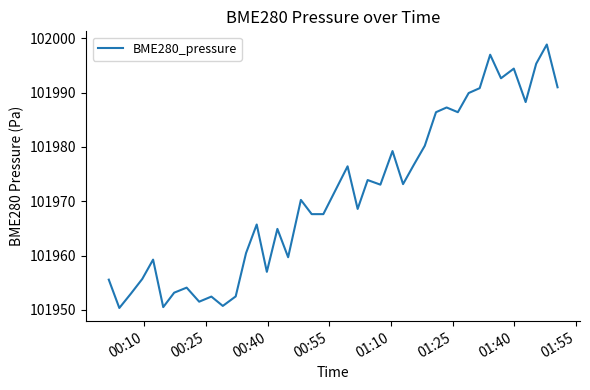

Does the chart display data point markers on the line(s)?

No